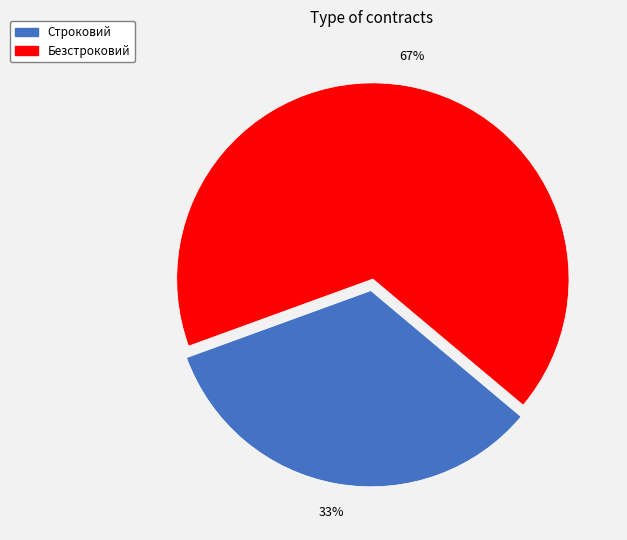

To the nearest percent, what portion does Безстроковий represent?

67%